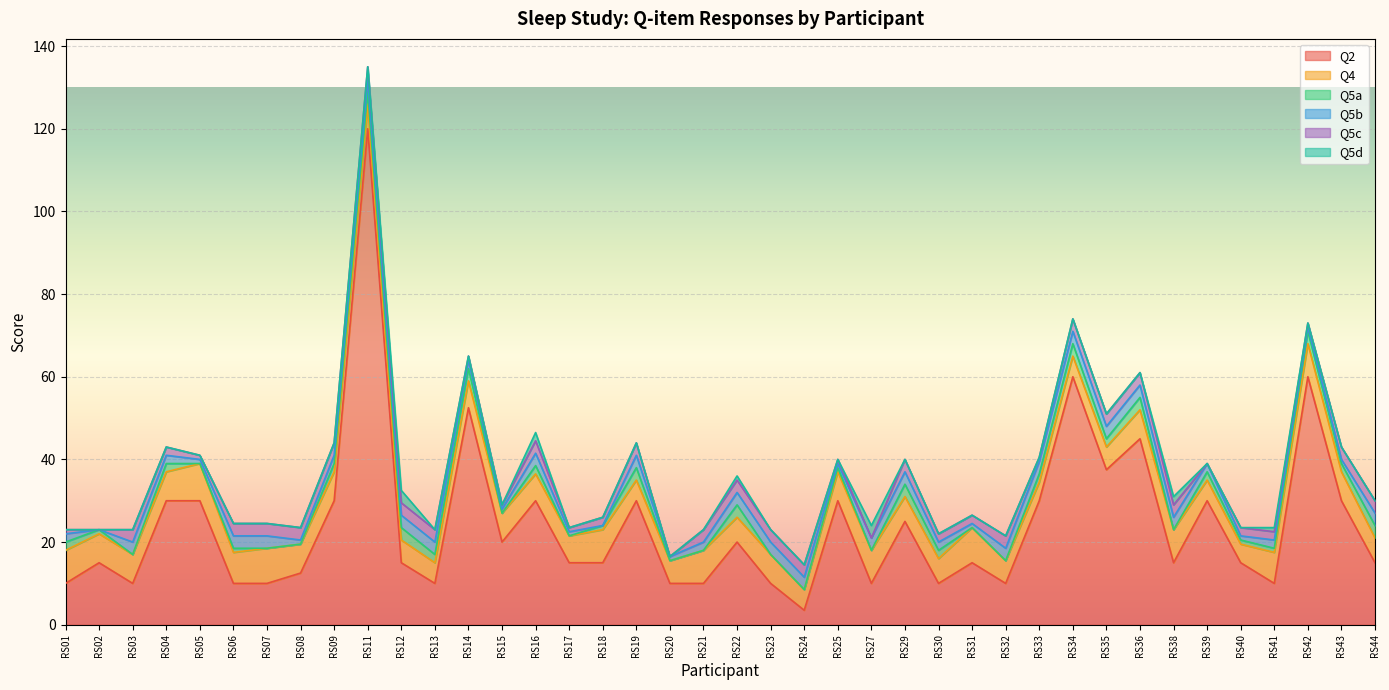

Reading right to left, transcribe all the data shown in this chart.

Q2: RS44=15.0	RS43=30.0	RS42=60.0	RS41=10.0	RS40=15.0	RS39=30.0	RS38=15.0	RS36=45.0	RS35=37.5	RS34=60.0	RS33=30.0	RS32=10.0	RS31=15.0	RS30=10.0	RS29=25.0	RS27=10.0	RS25=30.0	RS24=3.5	RS23=10.0	RS22=20.0	RS21=10.0	RS20=10.0	RS19=30.0	RS18=15.0	RS17=15.0	RS16=30.0	RS15=20.0	RS14=52.5	RS13=10.0	RS12=15.0	RS11=120.0	RS09=30.0	RS08=12.5	RS07=10.0	RS06=10.0	RS05=30.0	RS04=30.0	RS03=10.0	RS02=15.0	RS01=10.0
Q4: RS44=6.0	RS43=7.0	RS42=8.0	RS41=7.5	RS40=4.5	RS39=5.0	RS38=8.0	RS36=7.0	RS35=5.5	RS34=5.0	RS33=4.5	RS32=5.5	RS31=8.5	RS30=6.0	RS29=6.0	RS27=8.0	RS25=7.0	RS24=5.0	RS23=7.0	RS22=6.0	RS21=8.0	RS20=5.5	RS19=5.0	RS18=8.0	RS17=6.5	RS16=6.5	RS15=7.0	RS14=6.5	RS13=5.0	RS12=5.5	RS11=6.0	RS09=7.0	RS08=7.0	RS07=8.5	RS06=7.5	RS05=9.0	RS04=7.0	RS03=7.0	RS02=7.0	RS01=8.0
Q5a: RS44=3.0	RS43=2.0	RS42=3.0	RS41=1.0	RS40=1.0	RS39=2.0	RS38=0.0	RS36=3.0	RS35=2.0	RS34=3.0	RS33=2.0	RS32=0.0	RS31=0.0	RS30=2.0	RS29=3.0	RS27=0.0	RS25=1.0	RS24=0.0	RS23=0.0	RS22=3.0	RS21=0.0	RS20=0.0	RS19=3.0	RS18=1.0	RS17=0.0	RS16=2.0	RS15=0.0	RS14=3.0	RS13=2.0	RS12=3.0	RS11=3.0	RS09=2.0	RS08=0.0	RS07=0.0	RS06=1.0	RS05=0.0	RS04=2.0	RS03=0.0	RS02=1.0	RS01=2.0
Q5b: RS44=3.0	RS43=1.0	RS42=1.0	RS41=2.0	RS40=1.0	RS39=2.0	RS38=3.0	RS36=3.0	RS35=3.0	RS34=3.0	RS33=3.0	RS32=3.0	RS31=1.0	RS30=2.0	RS29=3.0	RS27=3.0	RS25=1.0	RS24=3.0	RS23=3.0	RS22=3.0	RS21=2.0	RS20=1.0	RS19=3.0	RS18=0.0	RS17=1.0	RS16=3.0	RS15=1.0	RS14=2.0	RS13=3.0	RS12=3.0	RS11=3.0	RS09=2.0	RS08=1.0	RS07=3.0	RS06=3.0	RS05=1.0	RS04=2.0	RS03=3.0	RS02=0.0	RS01=2.0
Q5c: RS44=3.0	RS43=3.0	RS42=1.0	RS41=2.0	RS40=2.0	RS39=0.0	RS38=3.0	RS36=3.0	RS35=3.0	RS34=3.0	RS33=1.0	RS32=3.0	RS31=2.0	RS30=2.0	RS29=3.0	RS27=0.0	RS25=1.0	RS24=3.0	RS23=3.0	RS22=3.0	RS21=3.0	RS20=0.0	RS19=3.0	RS18=2.0	RS17=1.0	RS16=3.0	RS15=1.0	RS14=1.0	RS13=3.0	RS12=3.0	RS11=3.0	RS09=3.0	RS08=3.0	RS07=3.0	RS06=3.0	RS05=1.0	RS04=2.0	RS03=3.0	RS02=0.0	RS01=1.0
Q5d: RS44=0.0	RS43=0.0	RS42=0.0	RS41=1.0	RS40=0.0	RS39=0.0	RS38=2.0	RS36=0.0	RS35=0.0	RS34=0.0	RS33=0.0	RS32=0.0	RS31=0.0	RS30=0.0	RS29=0.0	RS27=3.0	RS25=0.0	RS24=0.0	RS23=0.0	RS22=1.0	RS21=0.0	RS20=0.0	RS19=0.0	RS18=0.0	RS17=0.0	RS16=2.0	RS15=0.0	RS14=0.0	RS13=0.0	RS12=3.0	RS11=0.0	RS09=0.0	RS08=0.0	RS07=0.0	RS06=0.0	RS05=0.0	RS04=0.0	RS03=0.0	RS02=0.0	RS01=0.0